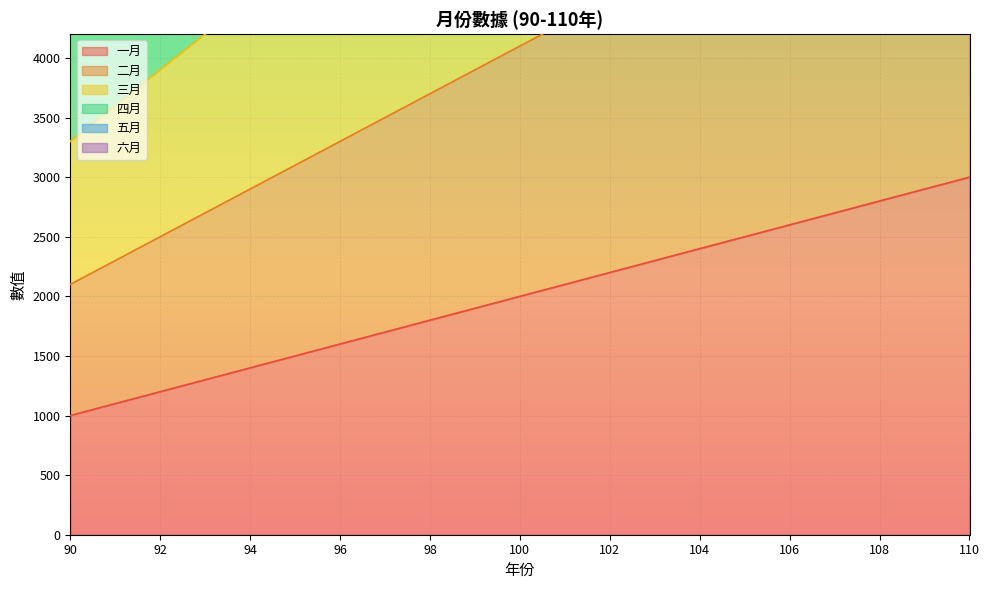

Reading left to right, what are all the values shown in this chart?

一月: 90=1000	91=1100	92=1200	93=1300	94=1400	95=1500	96=1600	97=1700	98=1800	99=1900	100=2000	101=2100	102=2200	103=2300	104=2400	105=2500	106=2600	107=2700	108=2800	109=2900	110=3000
二月: 90=2100	91=2300	92=2500	93=2700	94=2900	95=3100	96=3300	97=3500	98=3700	99=3900	100=4100	101=4300	102=4500	103=4700	104=4900	105=5100	106=5300	107=5500	108=5700	109=5900	110=6100
三月: 90=3300	91=3600	92=3900	93=4200	94=4500	95=4800	96=5100	97=5400	98=5700	99=6000	100=6300	101=6600	102=6900	103=7200	104=7500	105=7800	106=8100	107=8400	108=8700	109=9000	110=9300
四月: 90=4600	91=5000	92=5400	93=5800	94=6200	95=6600	96=7000	97=7400	98=7800	99=8200	100=8600	101=9000	102=9400	103=9800	104=10200	105=10600	106=11000	107=11400	108=11800	109=12200	110=12600
五月: 90=6000	91=6500	92=7000	93=7500	94=8000	95=8500	96=9000	97=9500	98=10000	99=10500	100=11000	101=11500	102=12000	103=12500	104=13000	105=13500	106=14000	107=14500	108=15000	109=15500	110=16000
六月: 90=7500	91=8100	92=8700	93=9300	94=9900	95=10500	96=11100	97=11700	98=12300	99=12900	100=13500	101=14100	102=14700	103=15300	104=15900	105=16500	106=17100	107=17700	108=18300	109=18900	110=19500